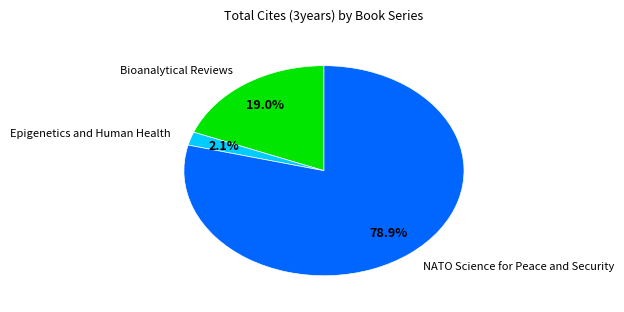

Rank the categories by value from lowest to highest.

Epigenetics and Human Health, Bioanalytical Reviews, NATO Science for Peace and Security